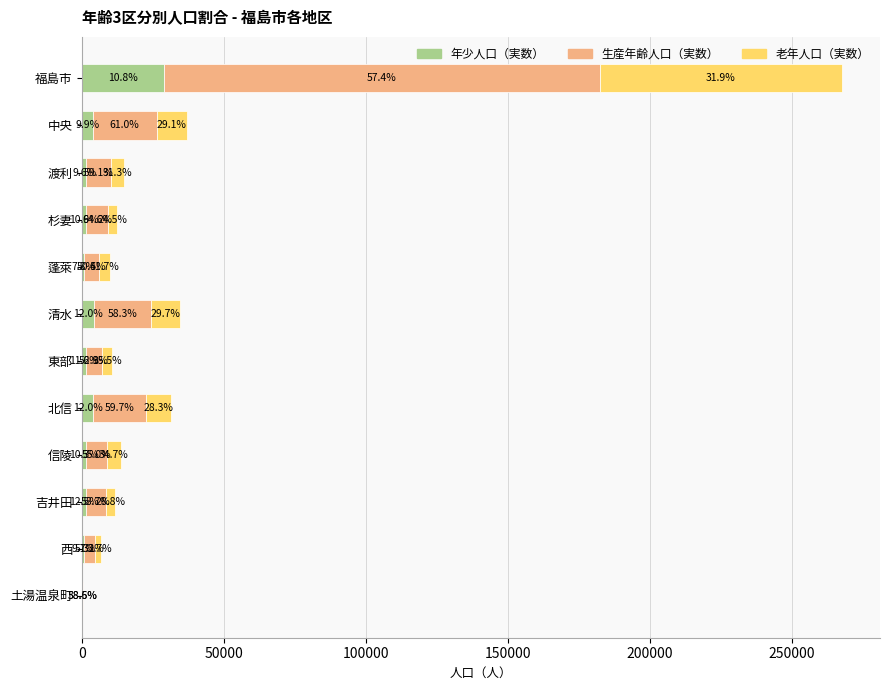

What is the value of the 老年人口（実数） bar at the 9th from the left?

4686